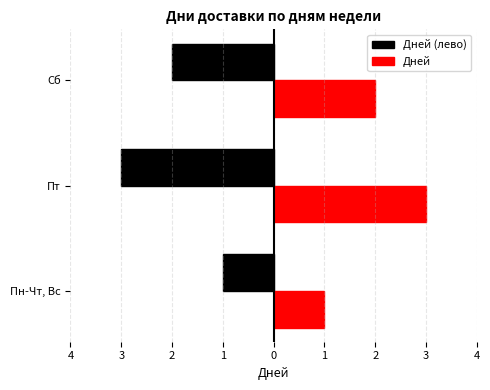

What is the sum of the values at Пт and Сб?

5